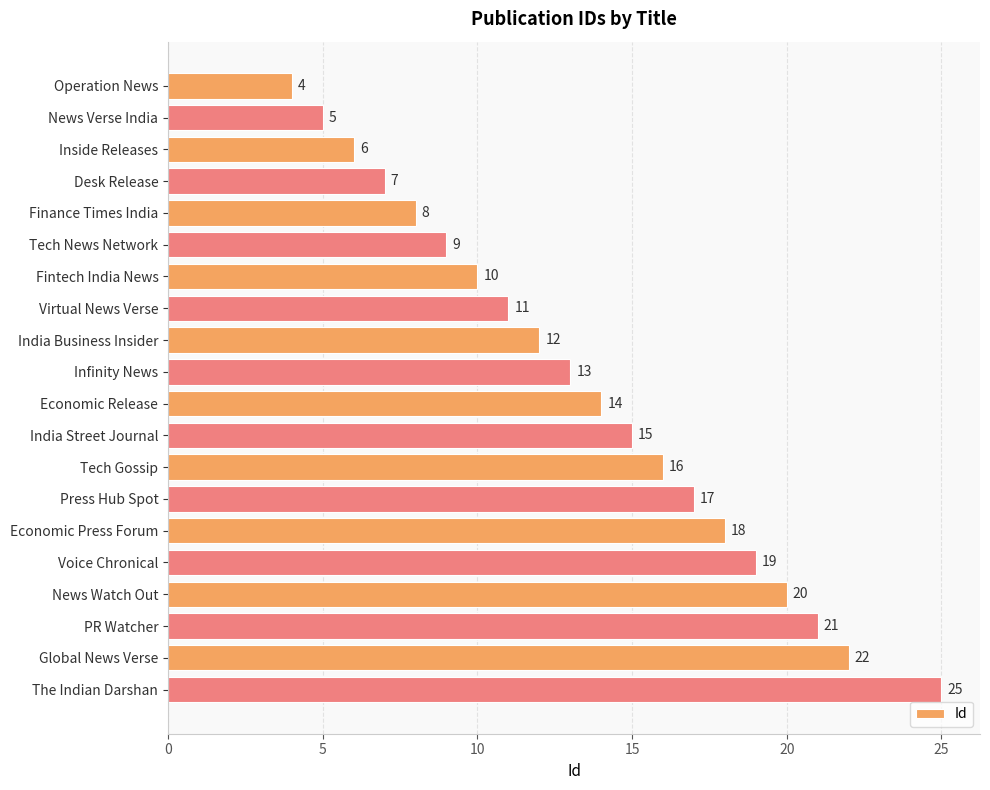

Reading bottom to top, what are all the values shown in this chart?

25	22	21	20	19	18	17	16	15	14	13	12	11	10	9	8	7	6	5	4